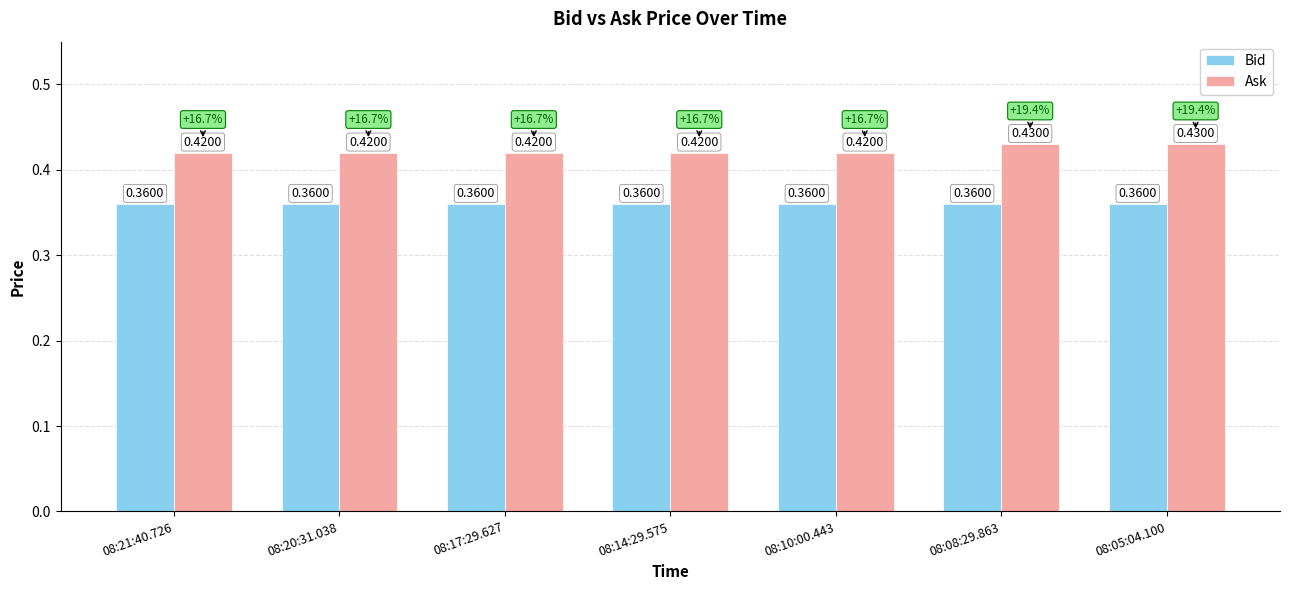

Which series has the largest total across all categories?

Ask